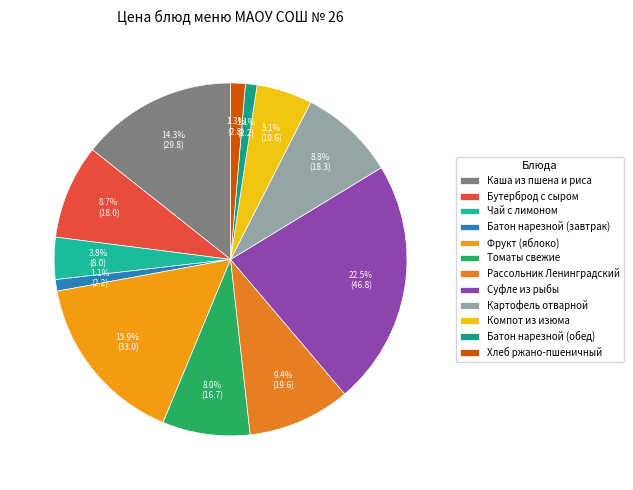

Count the number of slices in the pie.

12